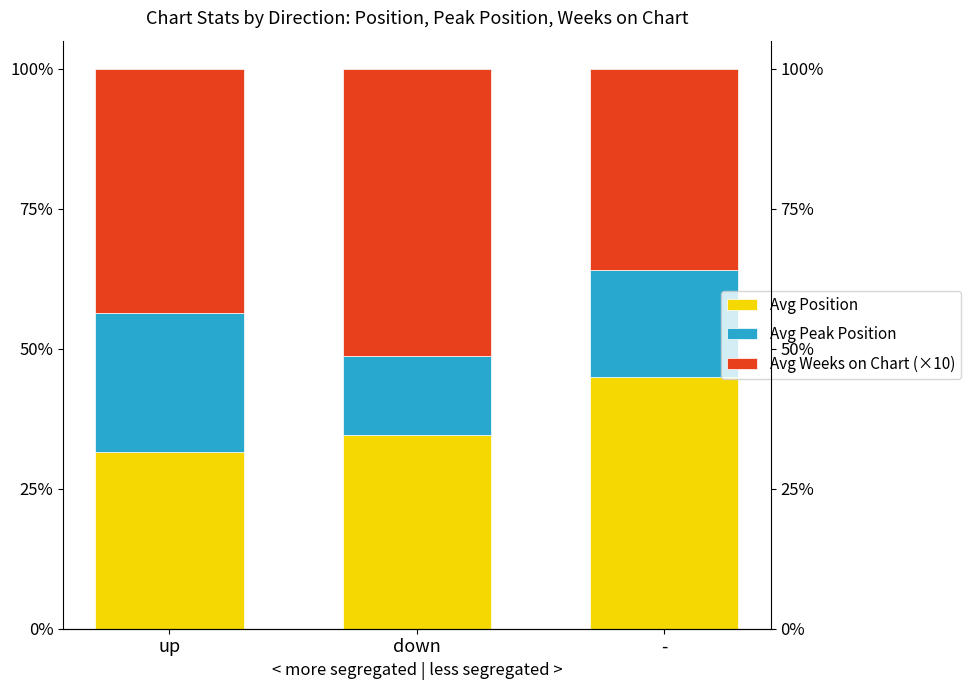

At which label is Avg Weeks on Chart (×10) closest to 43?

up